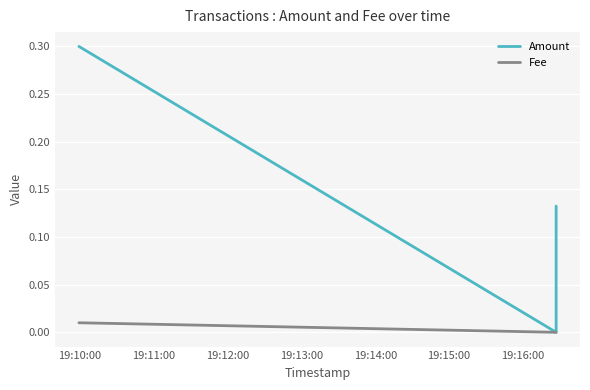

What is the label of the 1st point from the left?

19:10:00